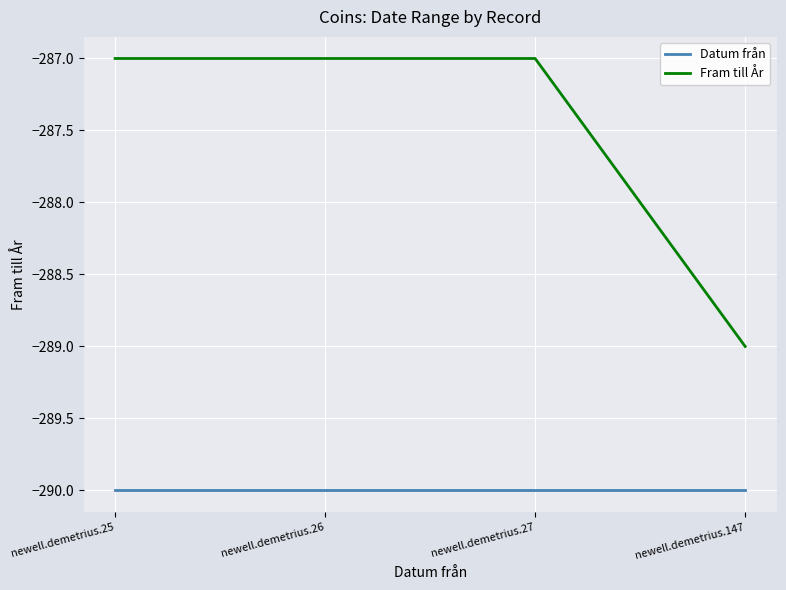

List the series in order of their overall mean, lowest first.

Datum från, Fram till År